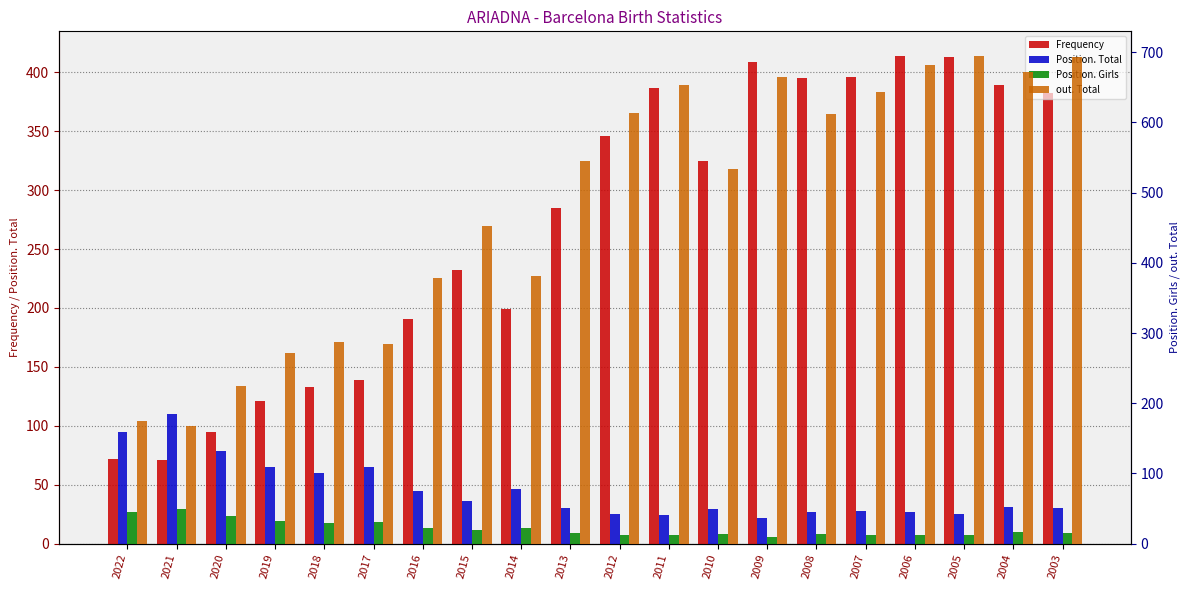

Where is Position. Total nearest to the value 66?

2019